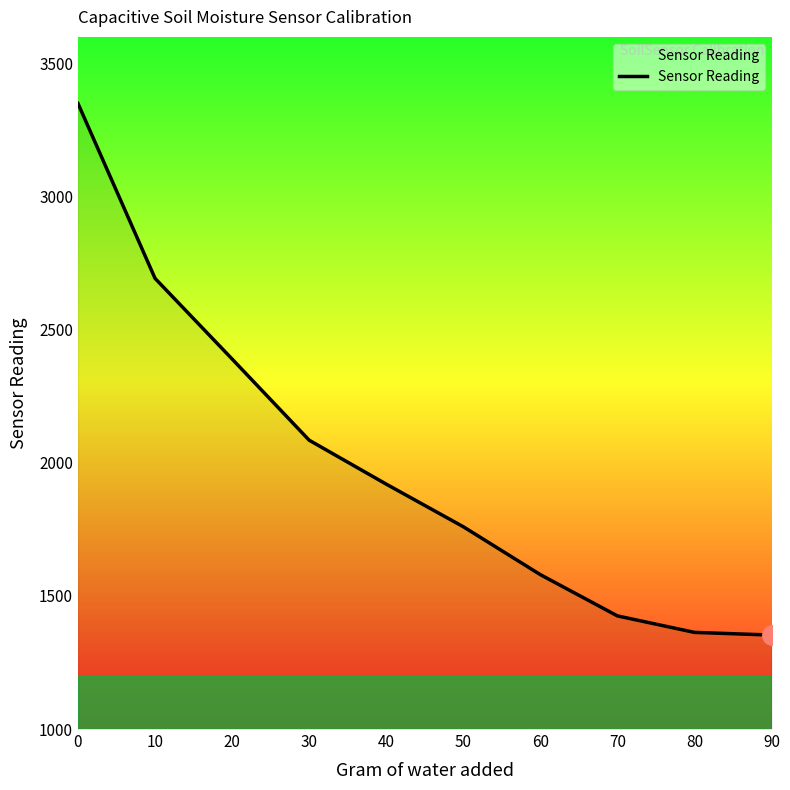

True or false: the data shows 2236 at 90.

False